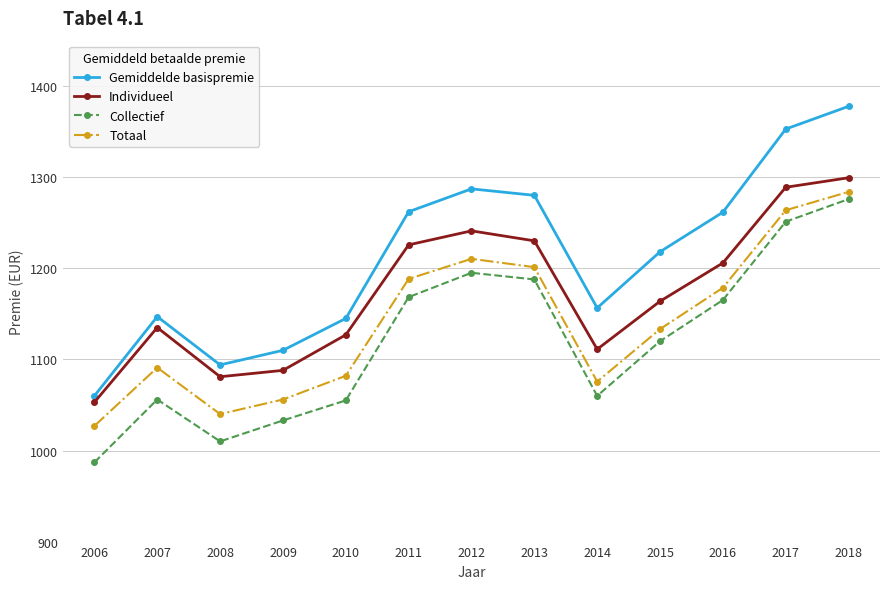

True or false: Totaal and Individueel cross at least once.

False